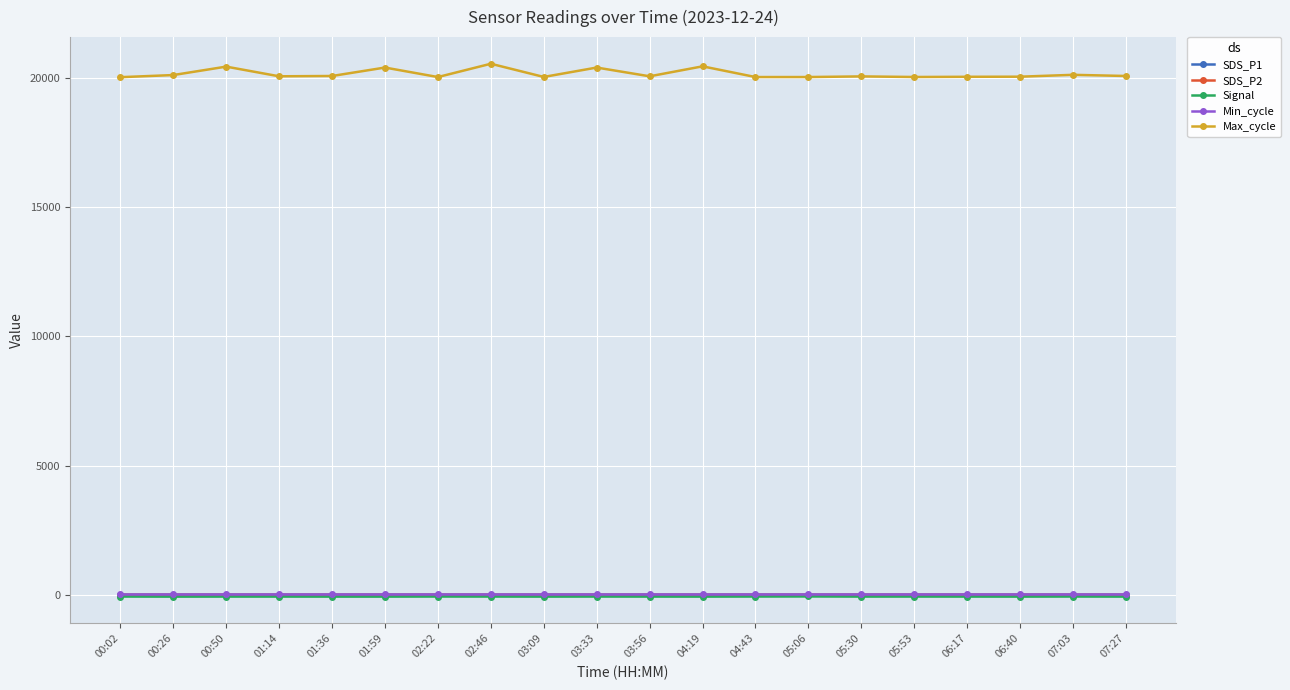

At which label does Max_cycle first exceed 20050?

00:26